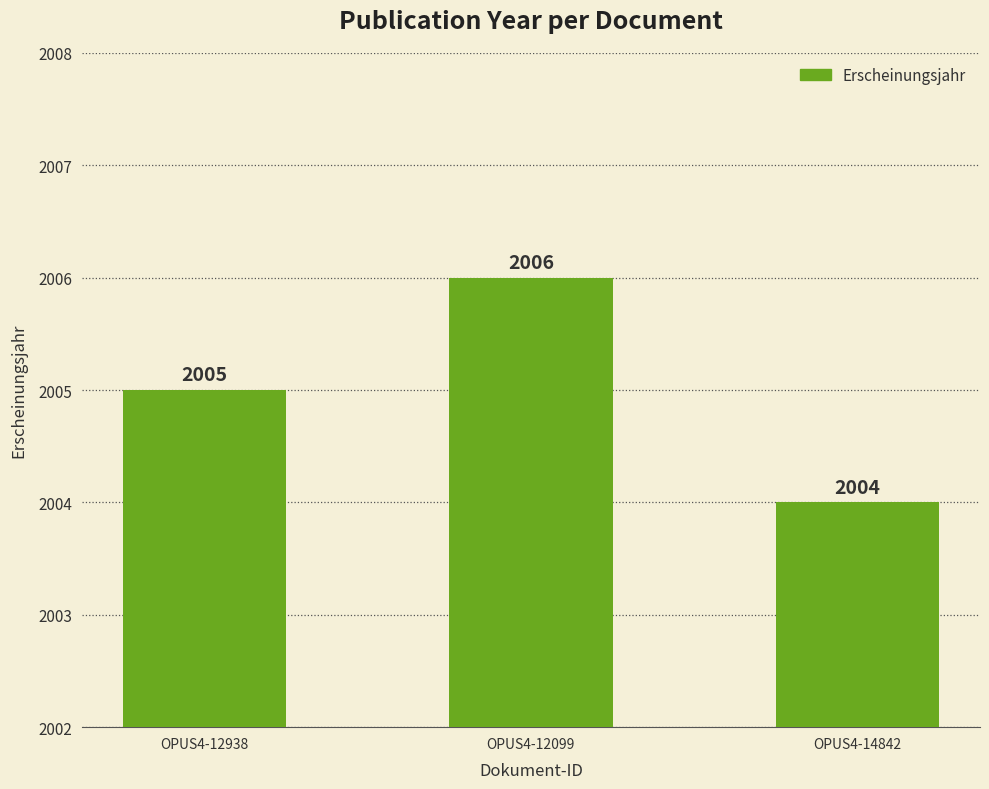

Count the number of data series in this chart.

1